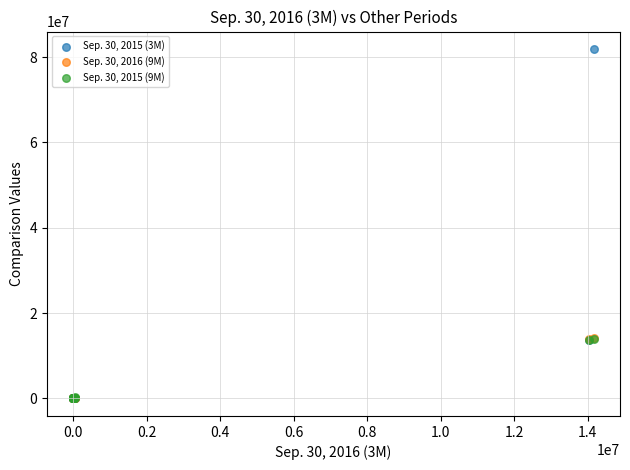

Which series reaches the maximum Y coordinate?

Sep. 30, 2015 (3M)